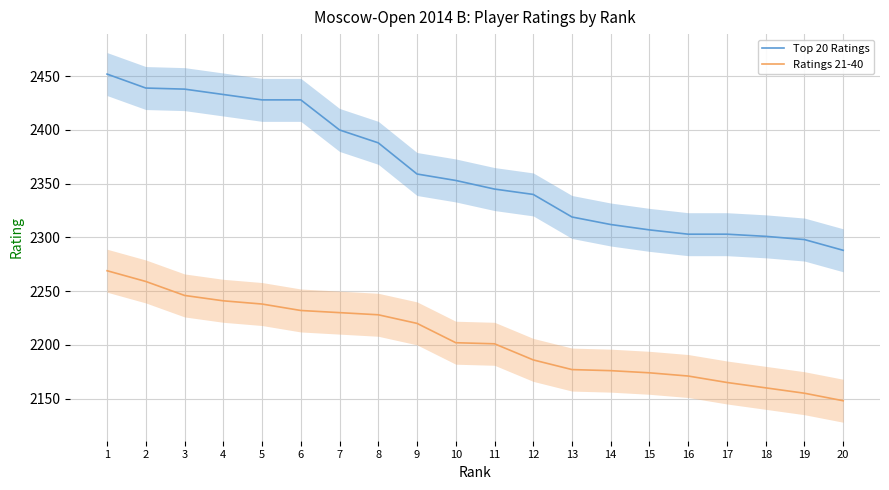

What is the total value across all series at 4?

4674